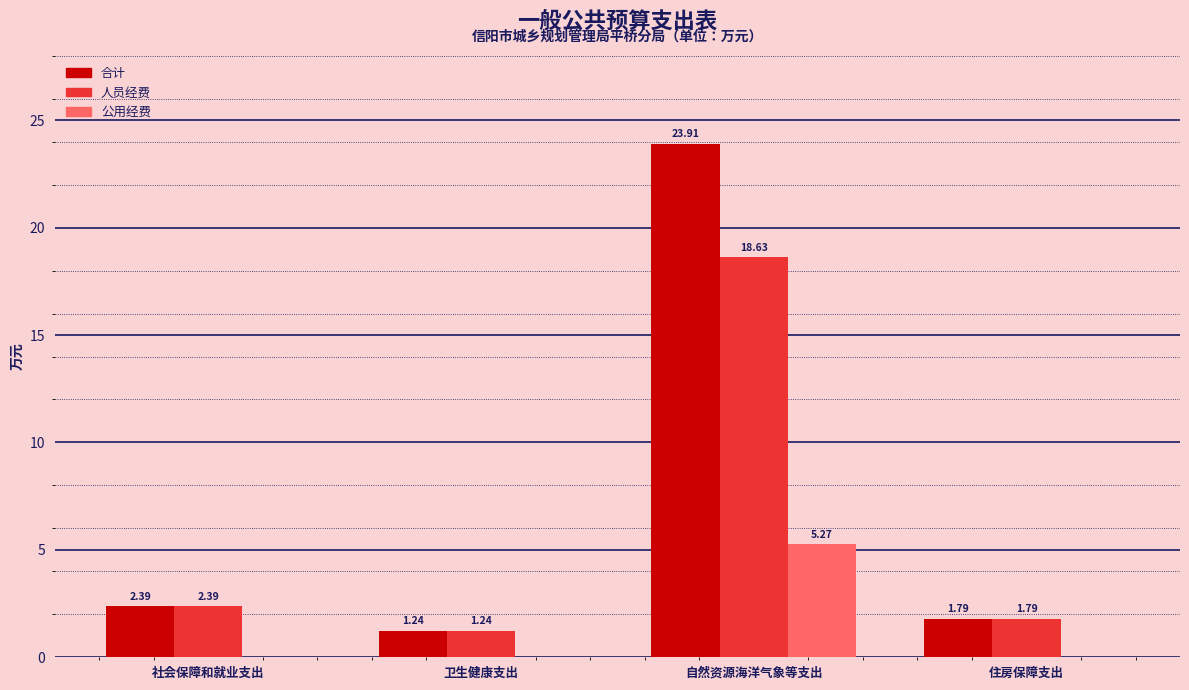

Which series has the largest total across all categories?

合计